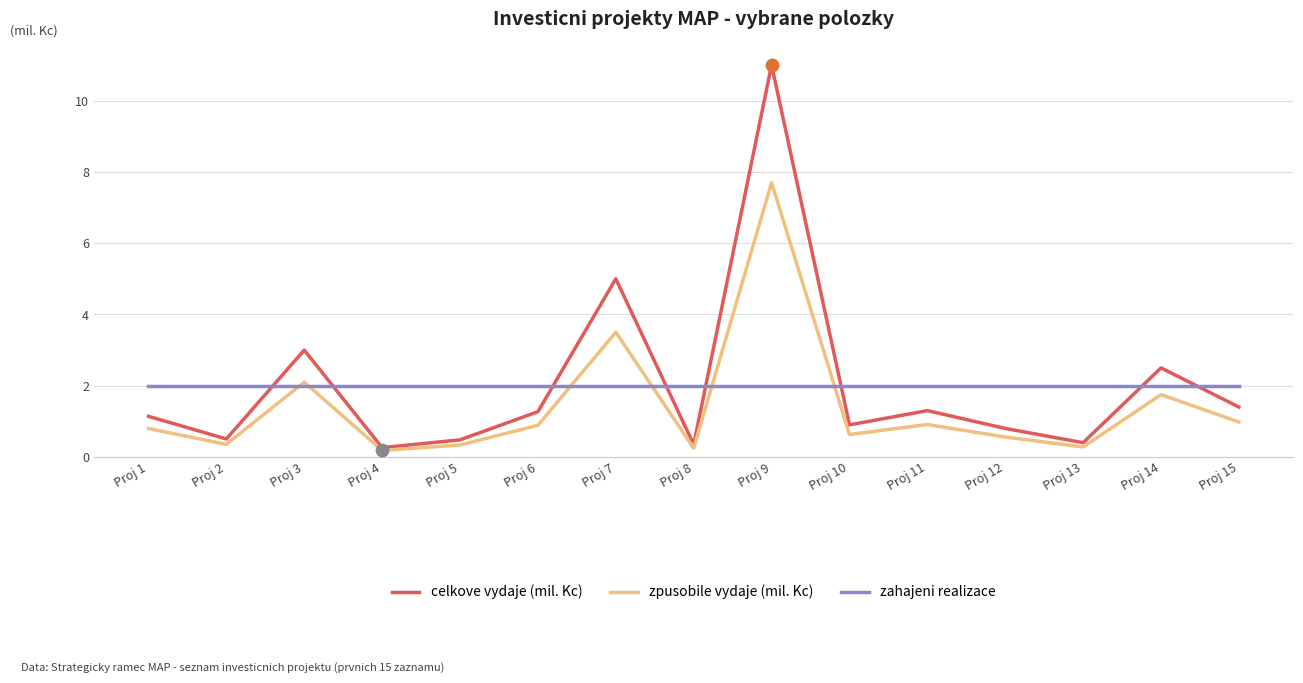

What is the spread (max minus min) of values at Proj 13?

1.7